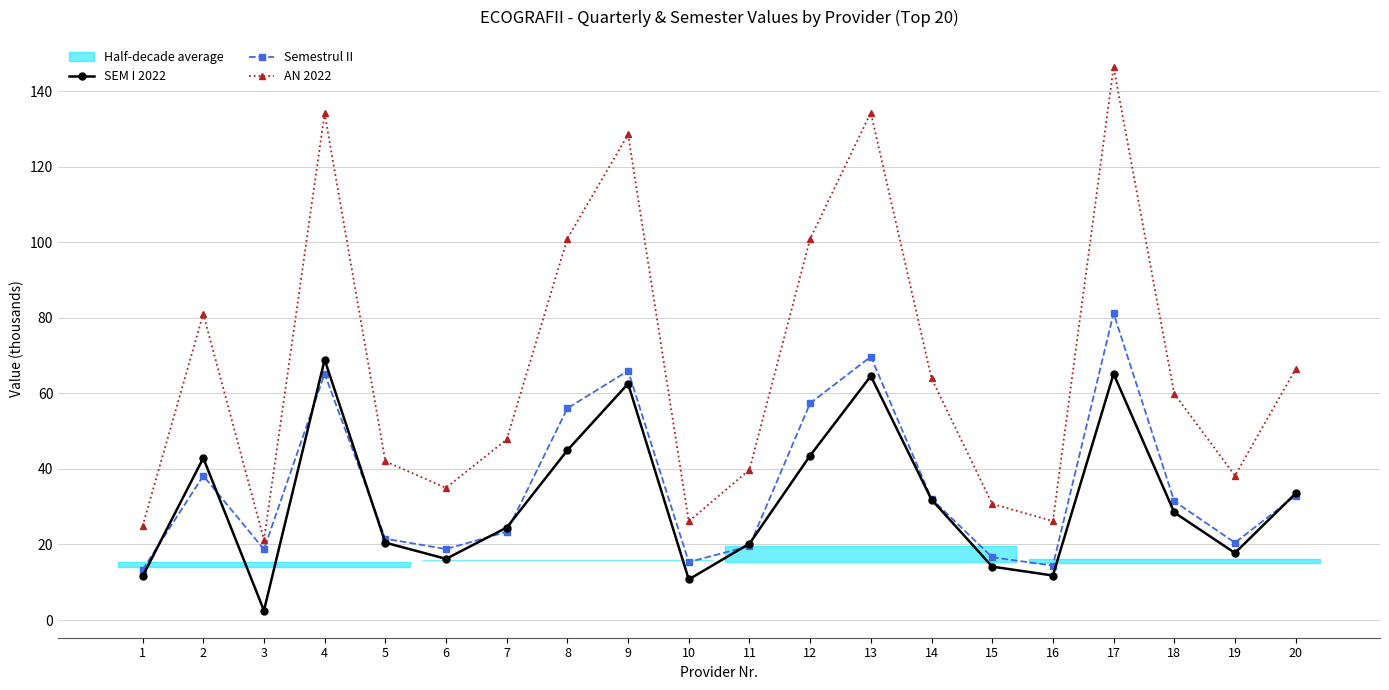

Which series has the largest range (max minus min)?

AN 2022